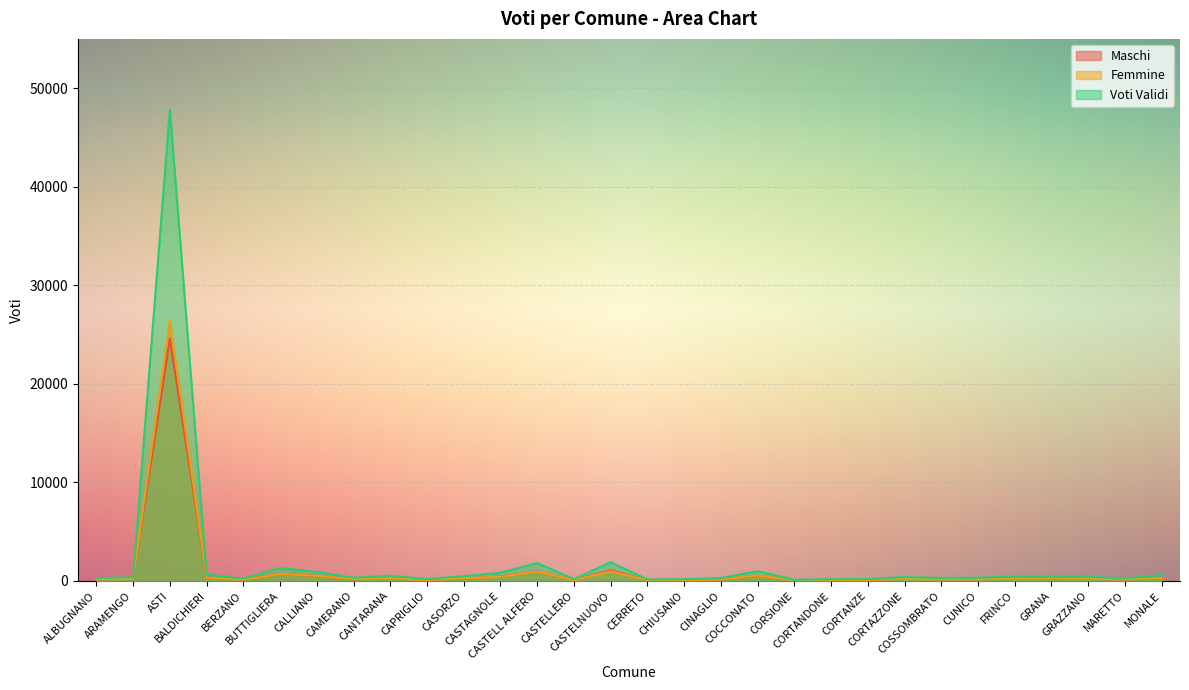

True or false: Voti Validi has more than 0 points higher than both neighbors.

True